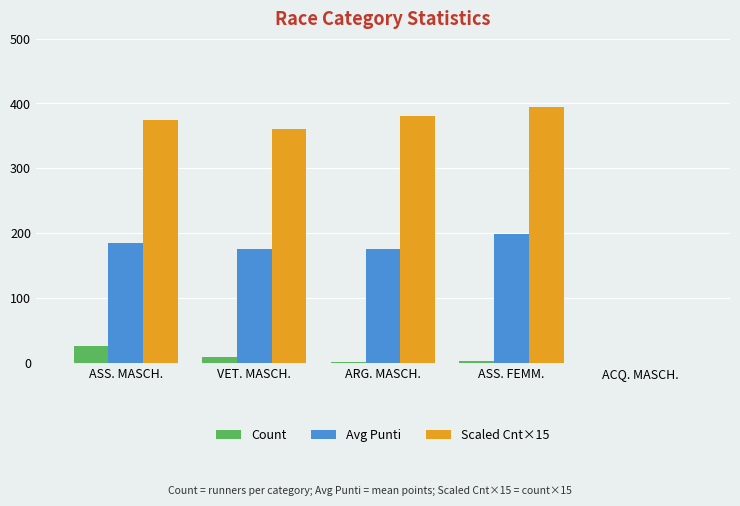

What is the spread (max minus min) of values at VET. MASCH.?

351